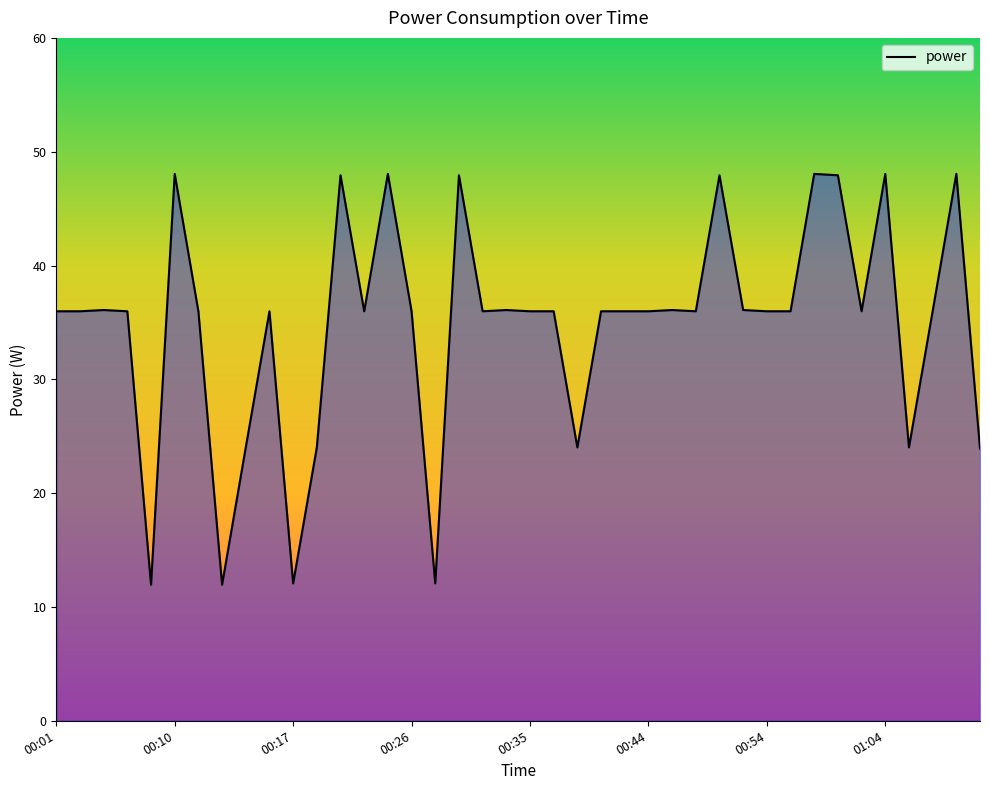

What is the difference between the maximum and minimum values?

36.1